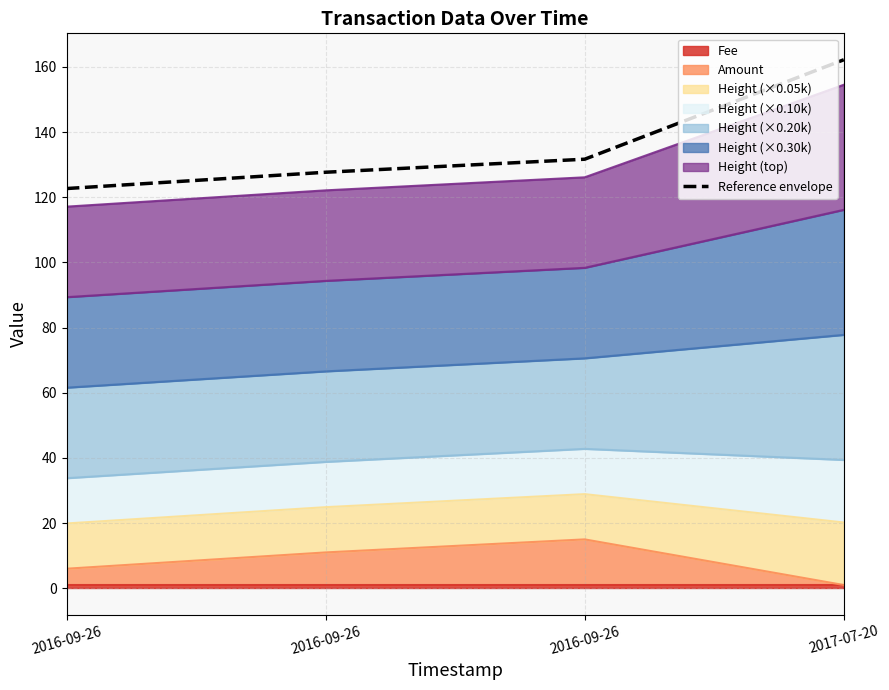

What is the label of the 4th point from the right?

2016-09-26